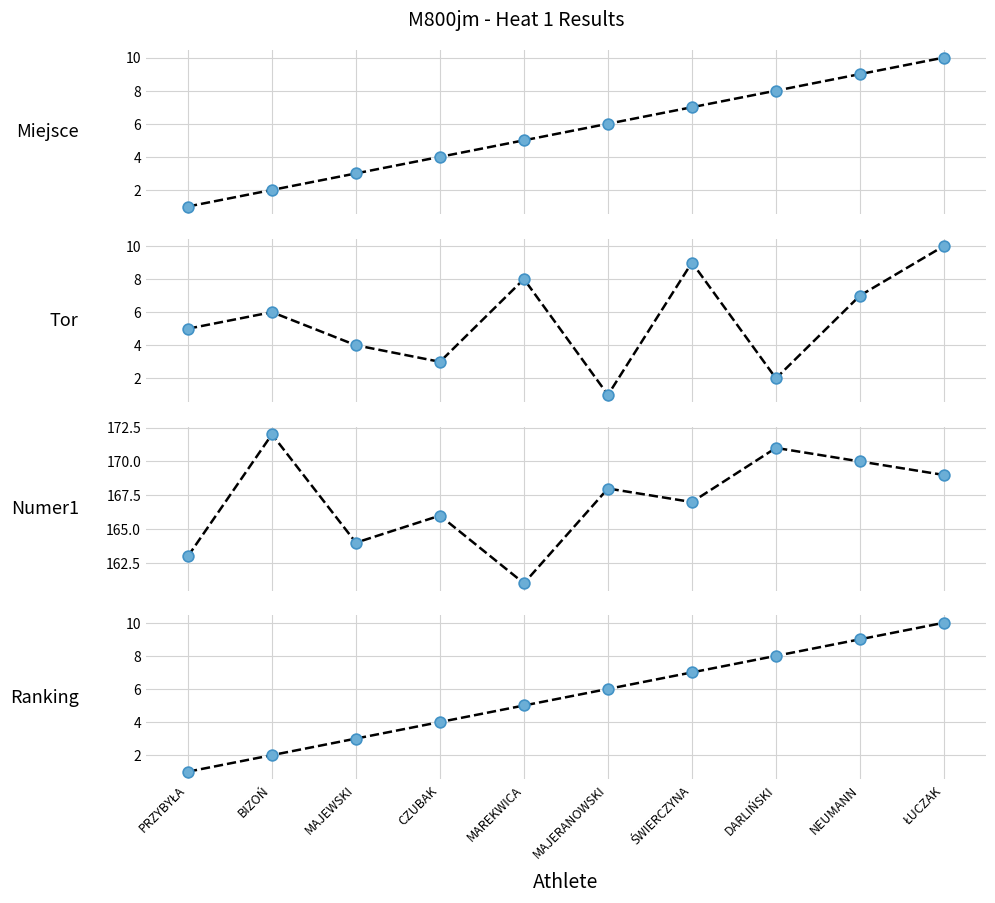

What is the total value across all series at MAJEWSKI?

174